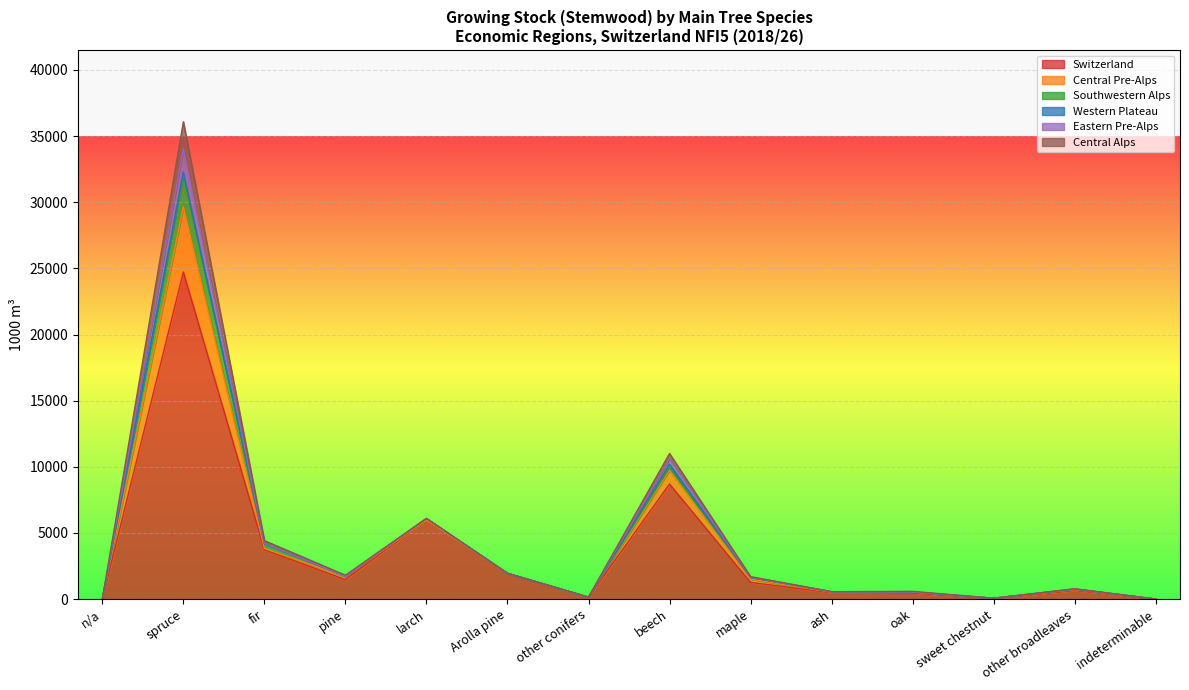

Between fir and oak, which series saw the biggest shift?

Central Pre-Alps